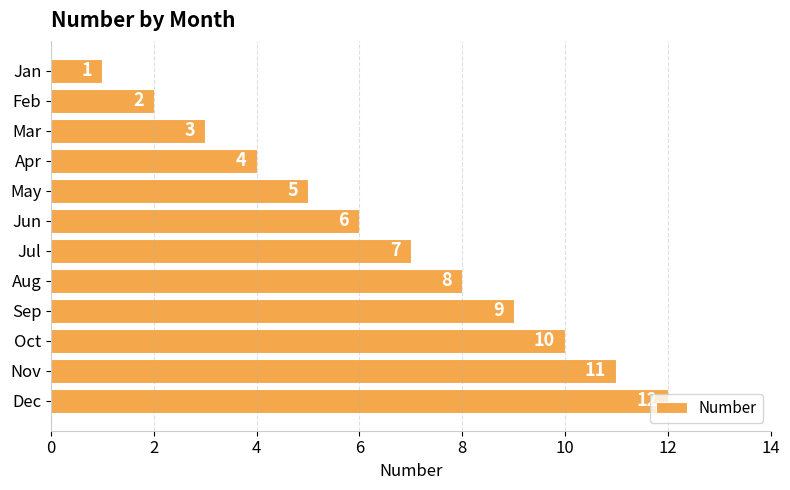

What is the difference between the second highest and minimum values?

10